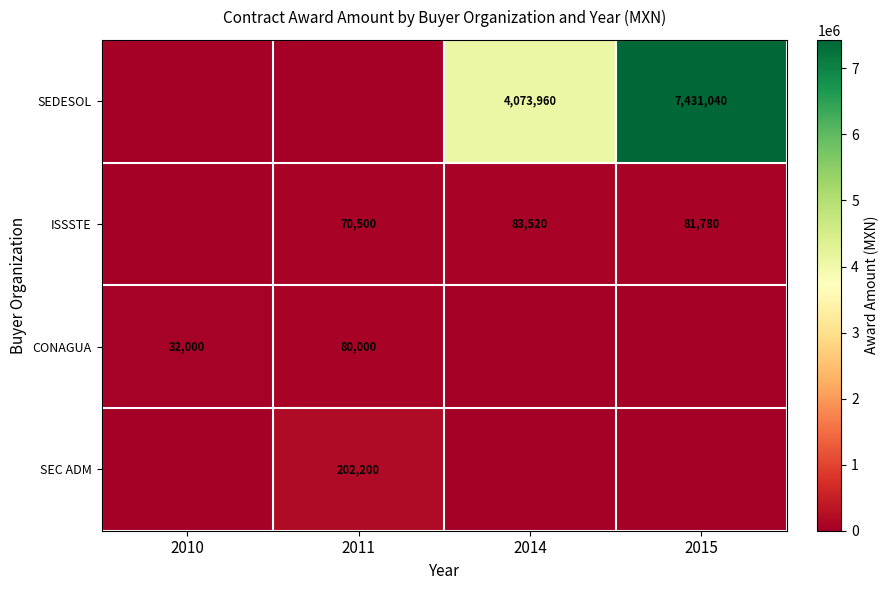

The value of ISSSTE at 2015 is 121716. True or false?

False